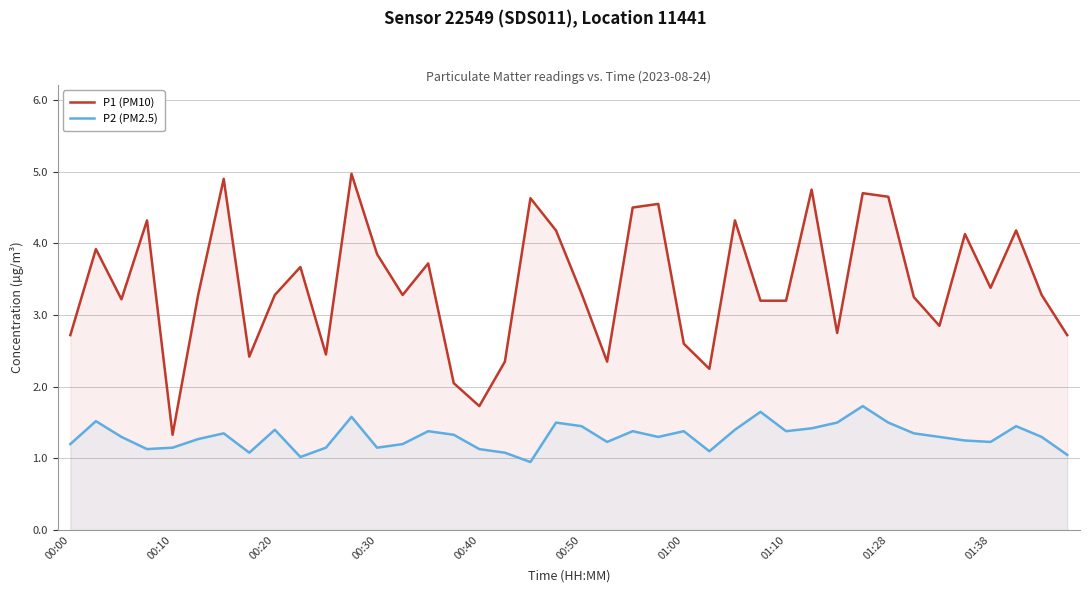

The value of P1 (PM10) at 01:00 is 2.6. True or false?

True